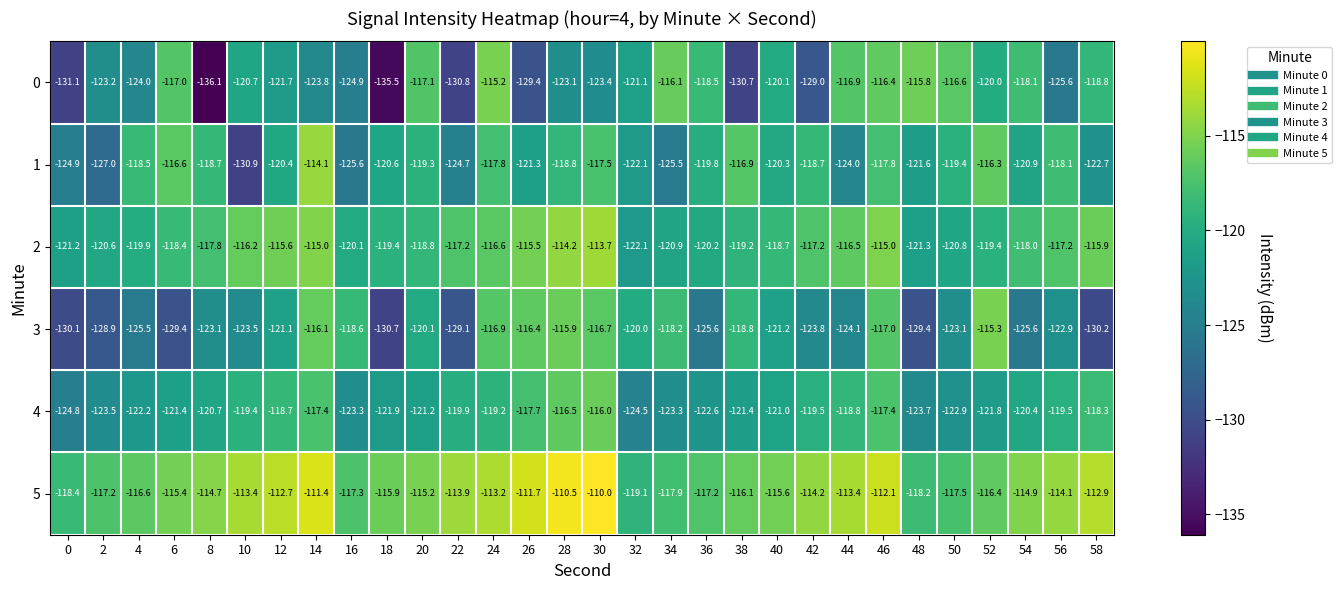

Read the 0 value at 4.

-124.0